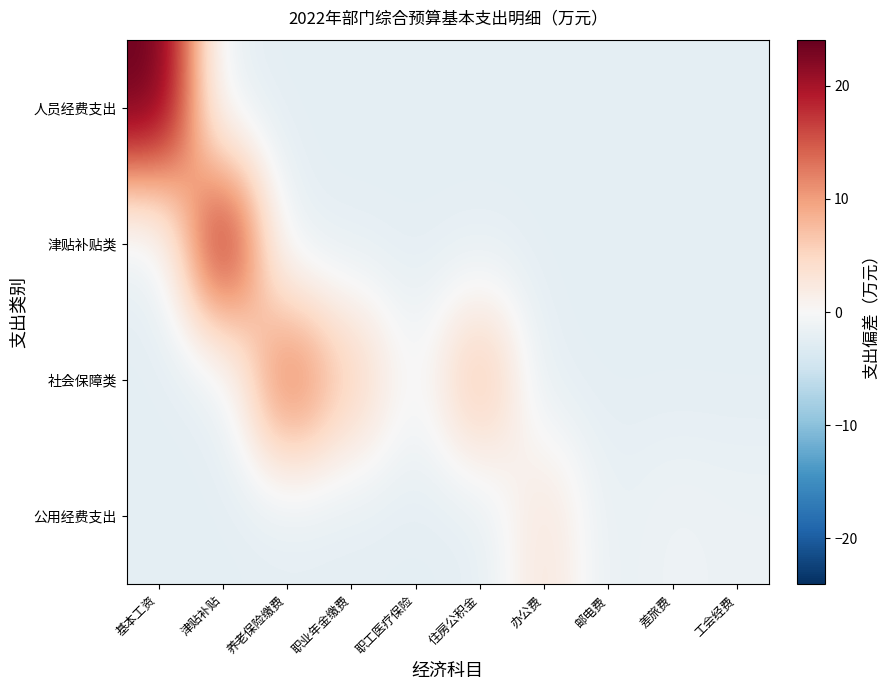

How many data points does each series have?

10